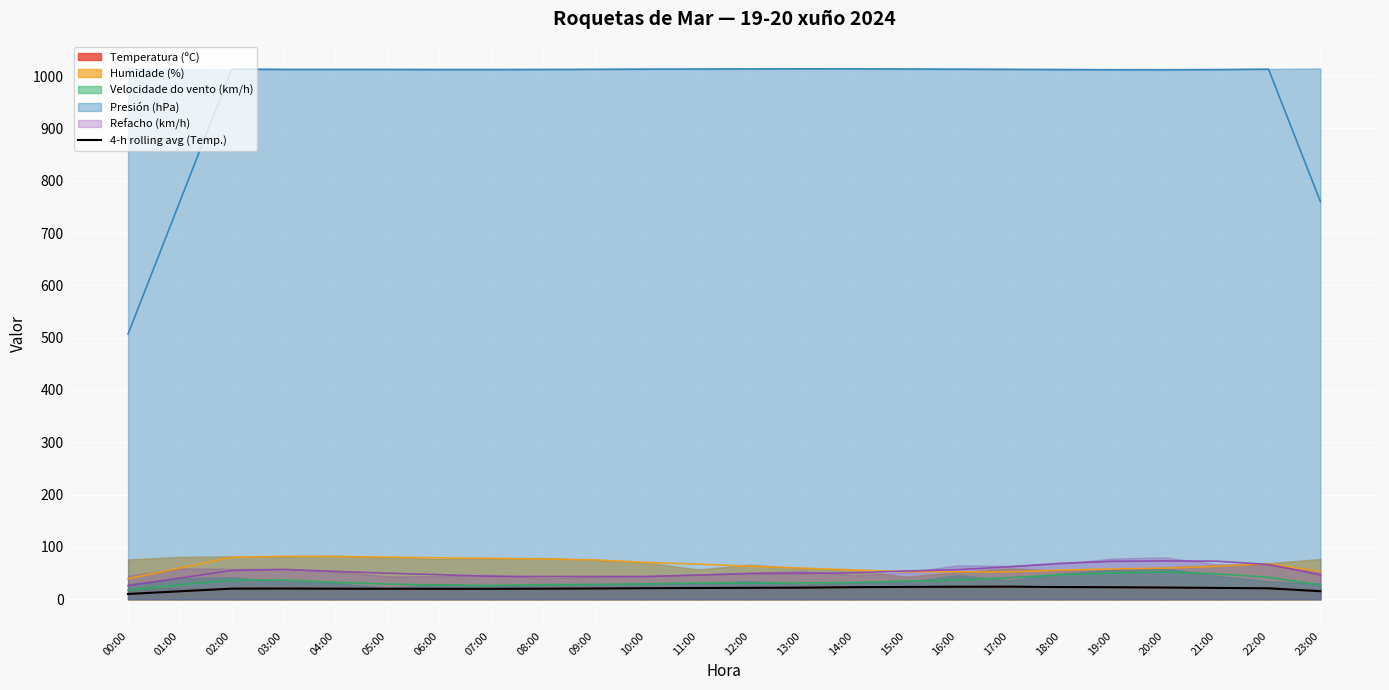

At which label does the data first exceed 21?

10:00